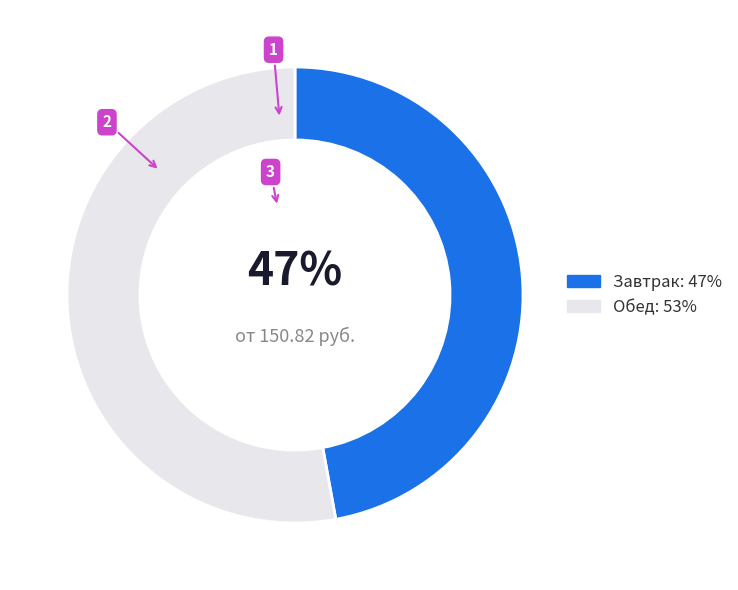

How many slices are in this pie chart?

2